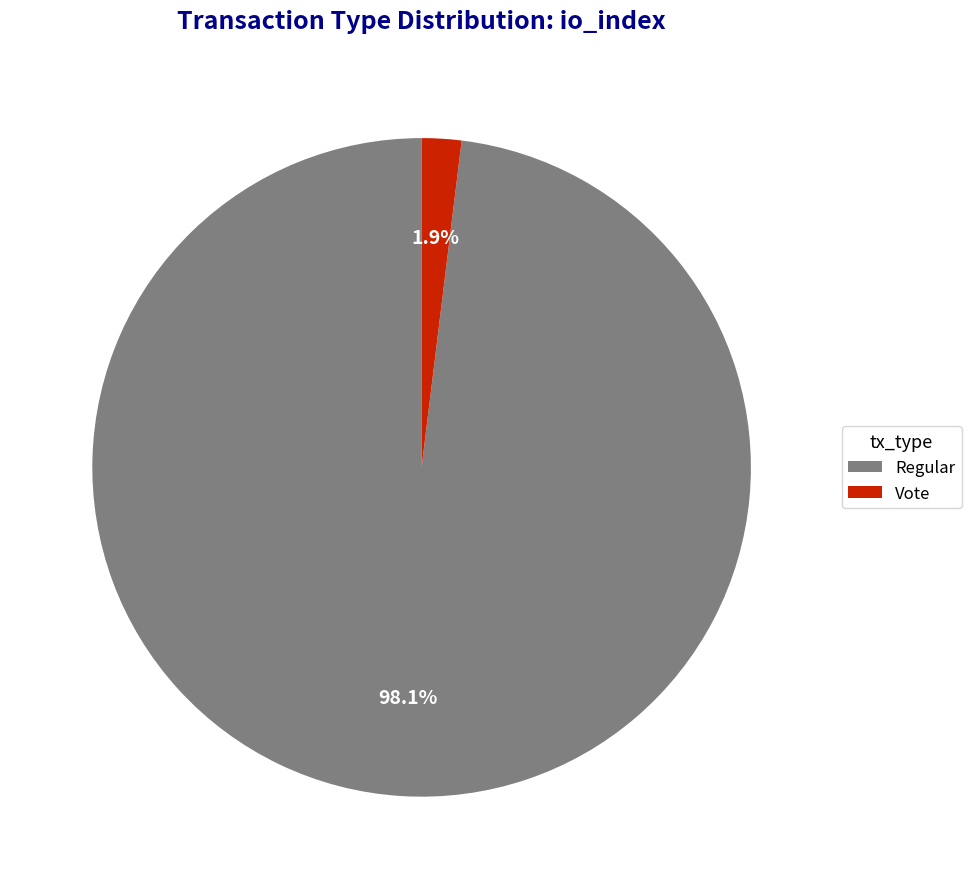

Combined, what portion of the pie is Vote and Regular?

100.0%